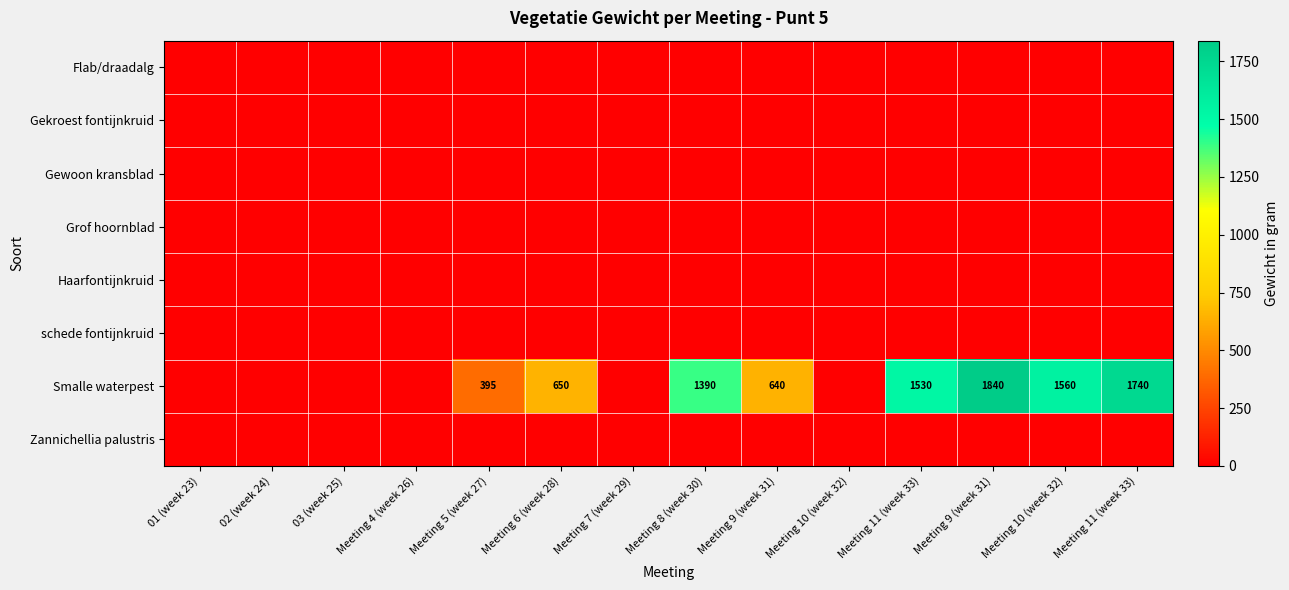

At which category is the sum across all series the highest?

Meeting 9 (week 31)